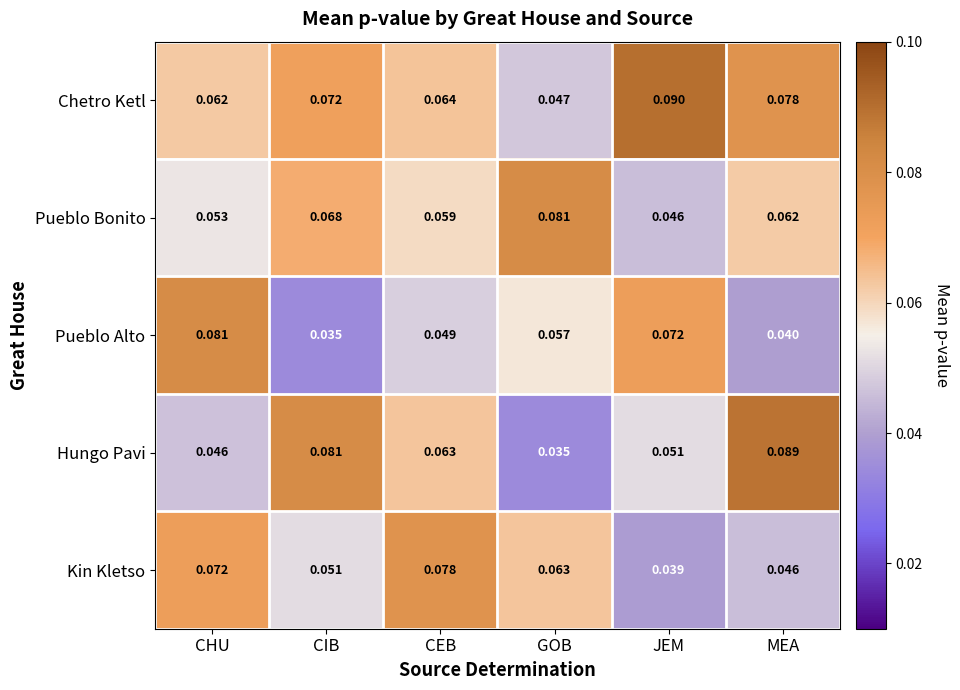

Between CEB and JEM, which series saw the biggest shift?

Kin Kletso